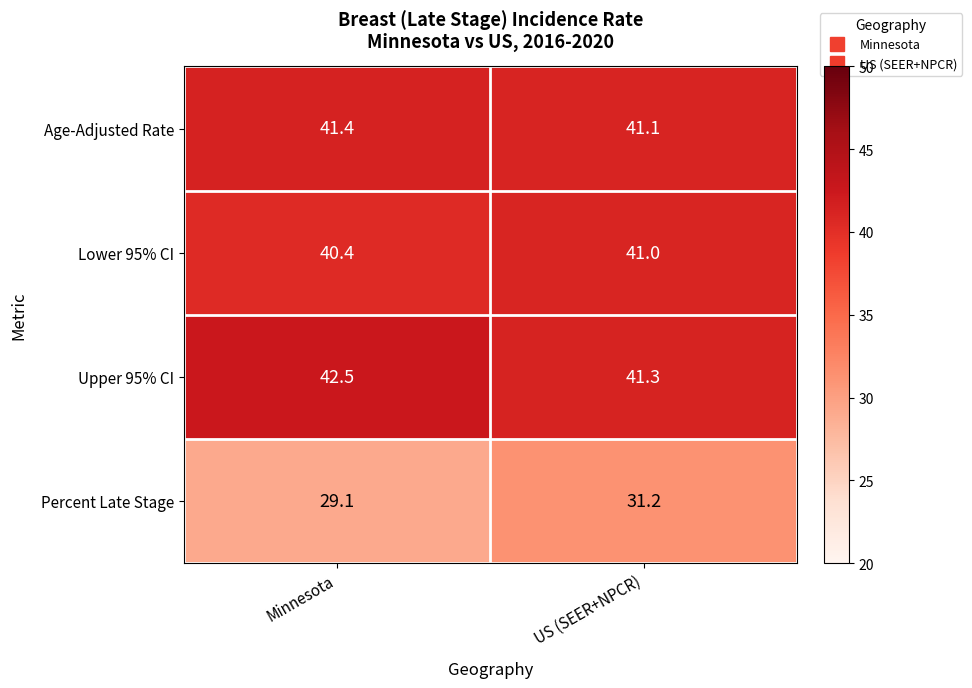

Between Minnesota and US (SEER+NPCR), which series saw the biggest shift?

Percent Late Stage